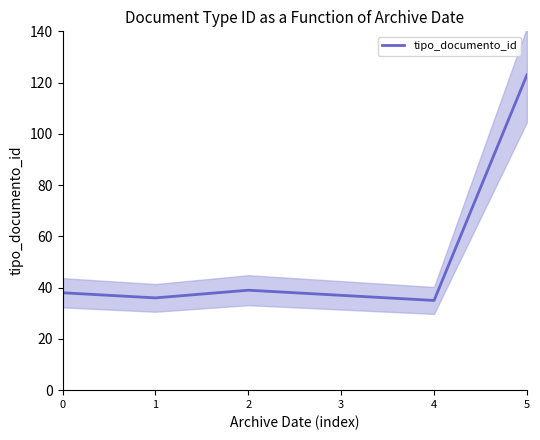

True or false: the data shows 38 at 0.

True